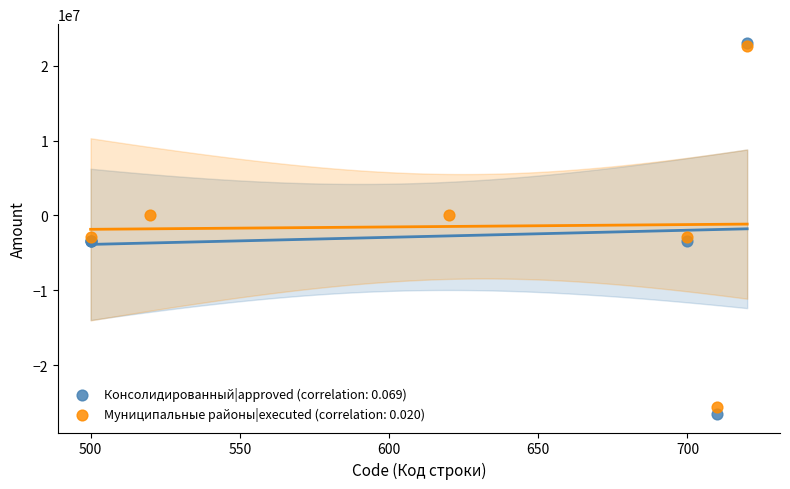

Which series contains the lowest Y value?

Консолидированный|approved (correlation: 0.069)